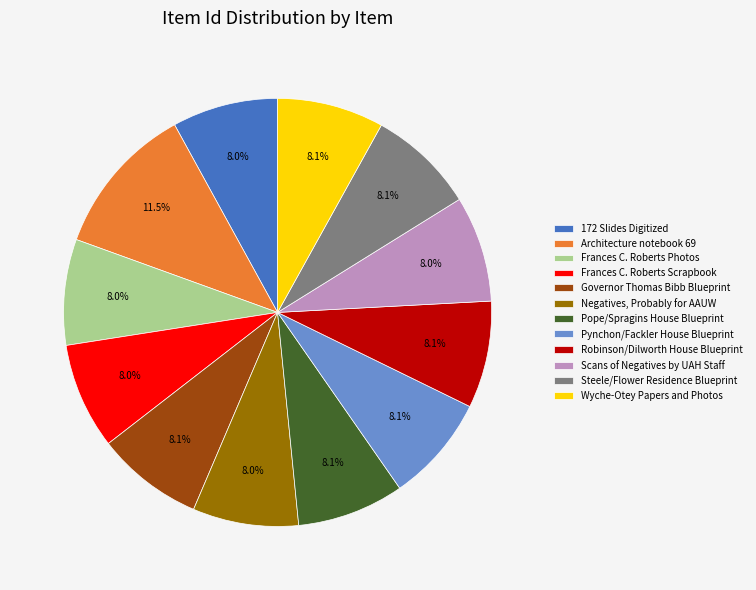

What is the ratio of the value at Wyche-Otey Papers and Photos to the value at Pynchon/Fackler House Blueprint?

1.0